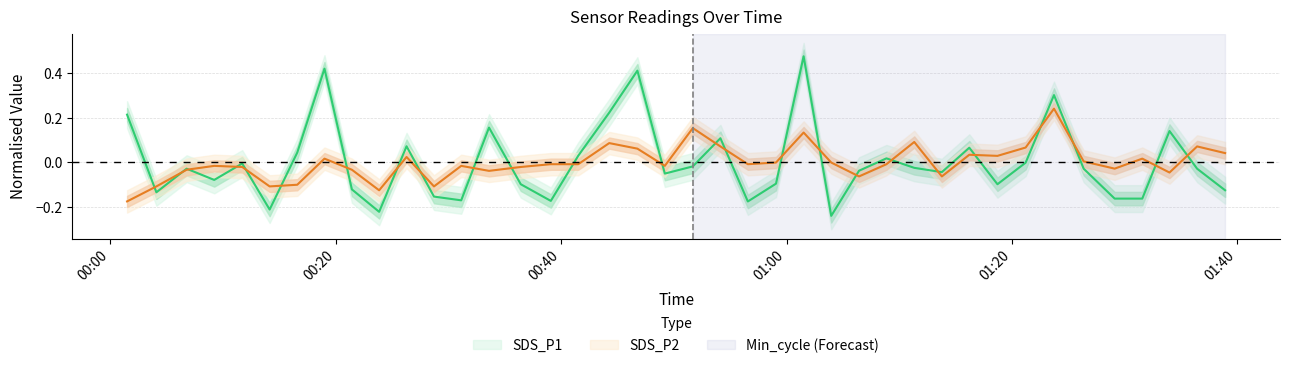

Which series has the largest range (max minus min)?

SDS_P1